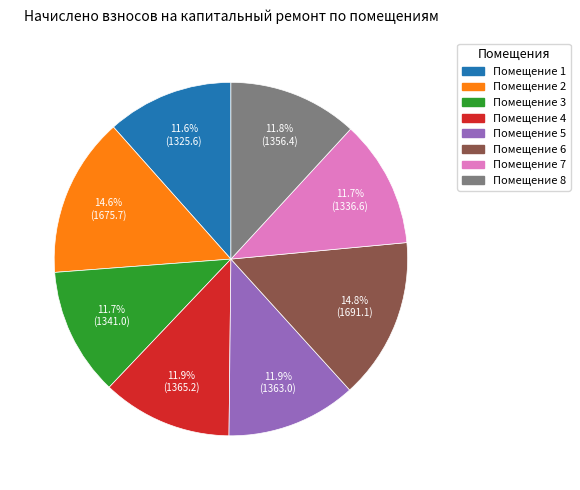

Is there any slice that represents more than half of the pie?

No